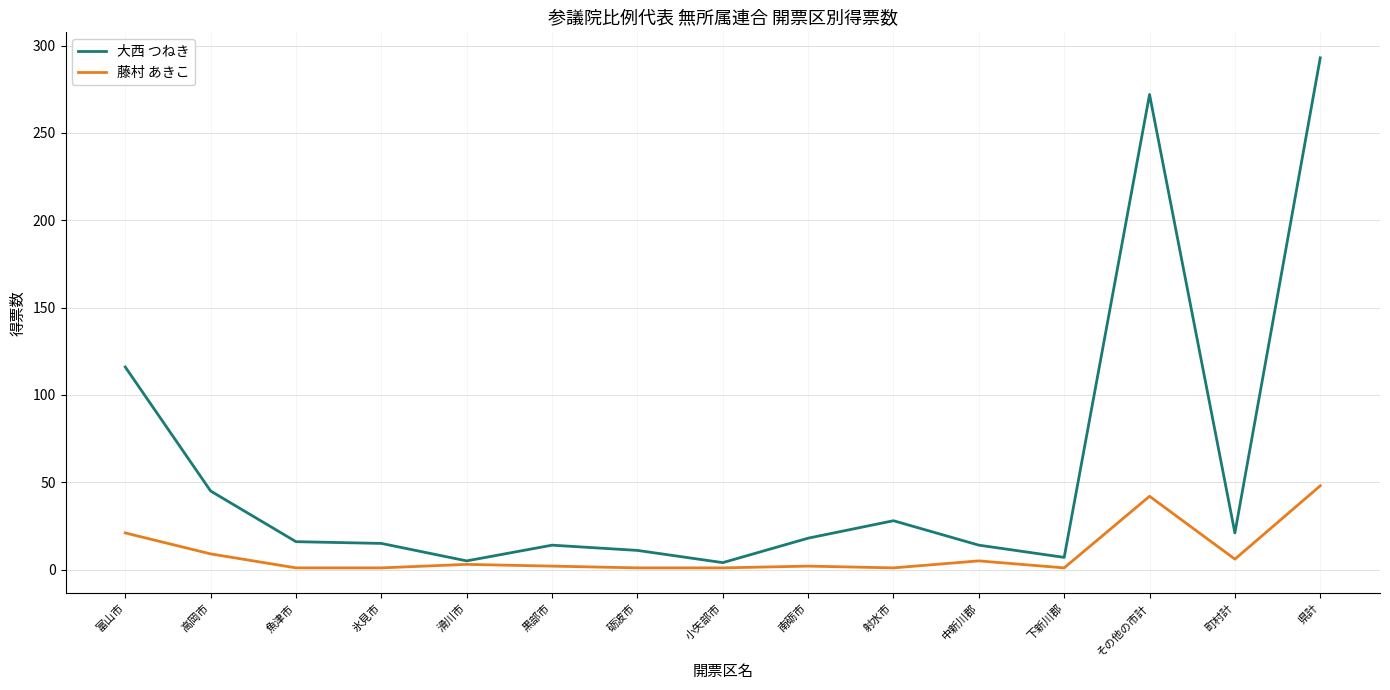

Which series changed the most between 下新川郡 and 町村計?

大西 つねき